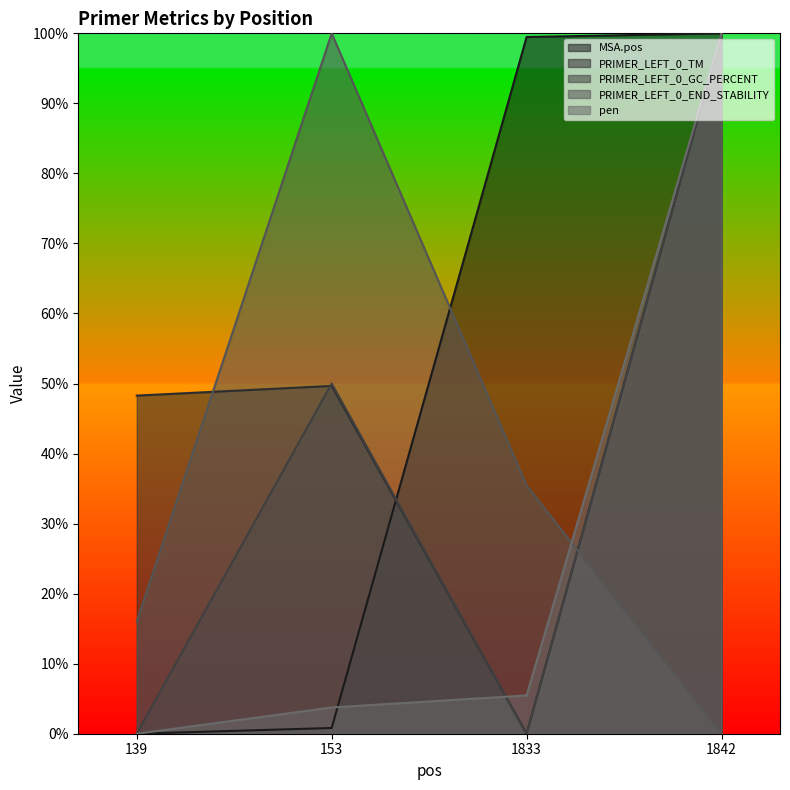

Between which two adjacent categories do PRIMER_LEFT_0_GC_PERCENT and PRIMER_LEFT_0_END_STABILITY first intersect?

1833 and 1842